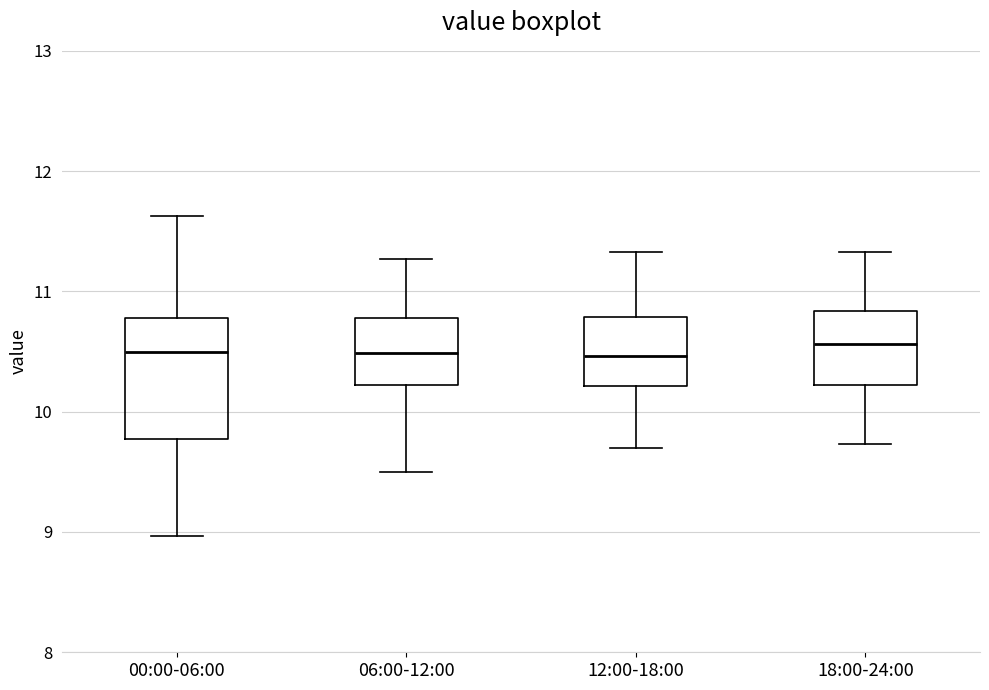

Comparing the boxes themselves (not the whiskers), which one is the tallest?

00:00-06:00